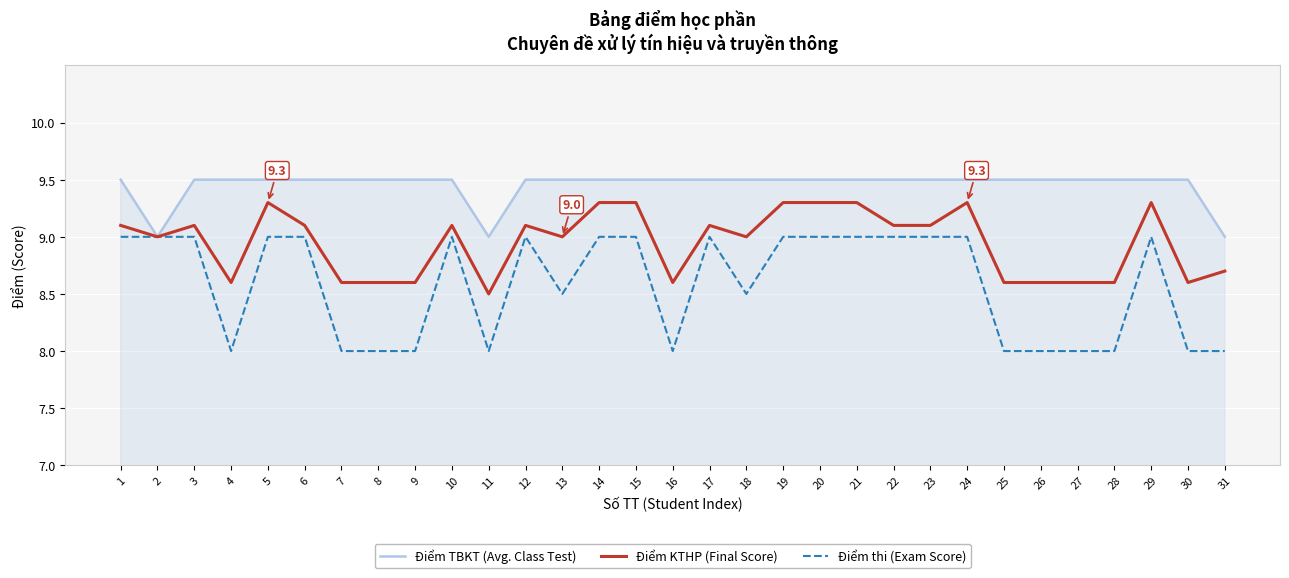

Which series has the largest range (max minus min)?

Điểm thi (Exam Score)